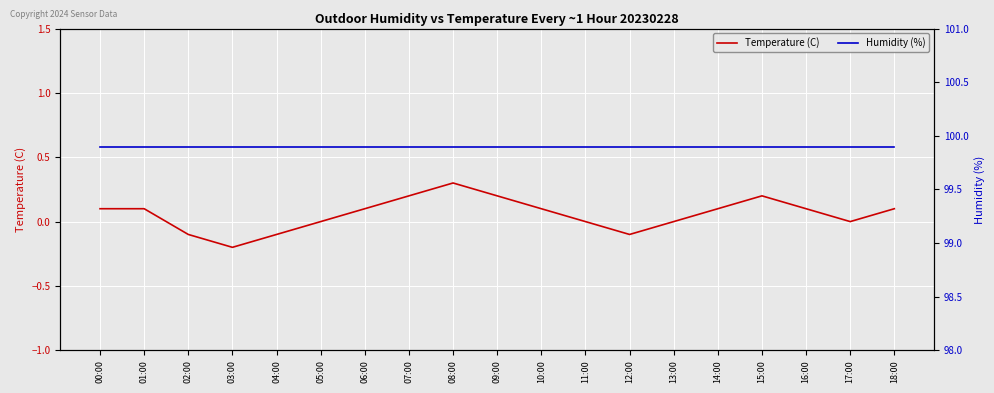

True or false: Humidity (%) and Temperature (C) cross at least once.

False